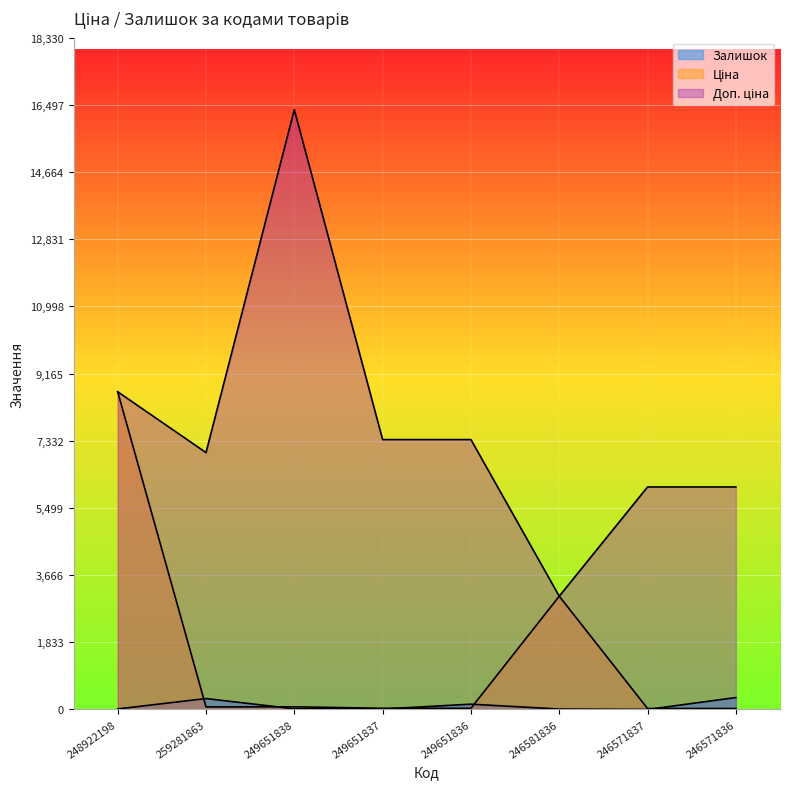

Which category has the lowest value across all series?

246571837